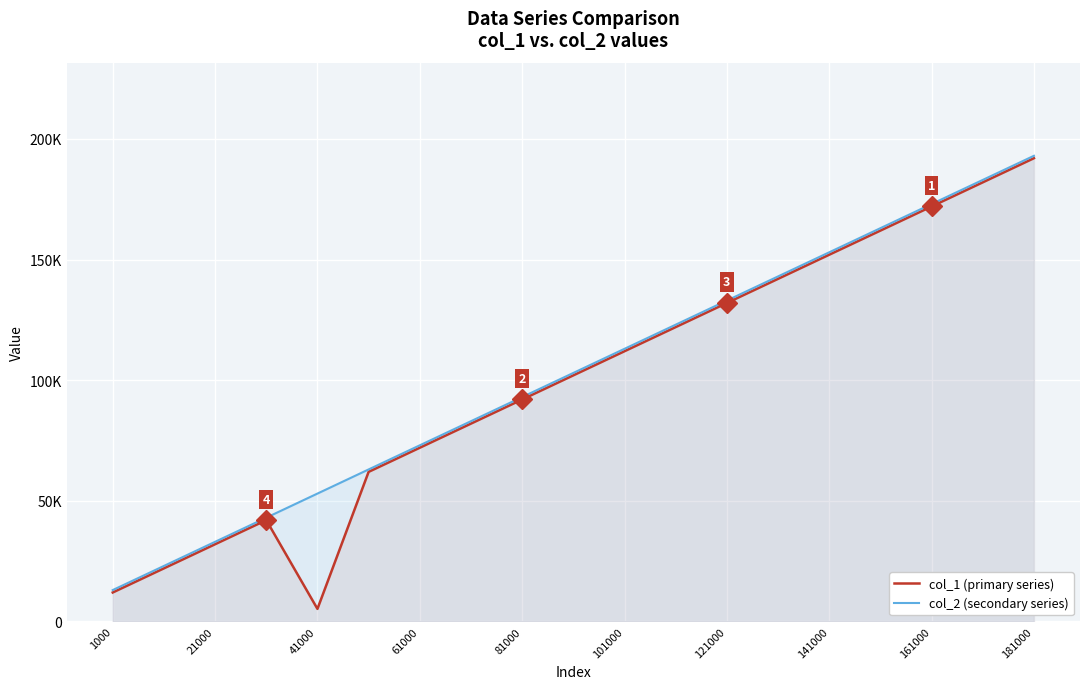

Is it true that col_1 (primary series) equals 172000 at 161000?

True